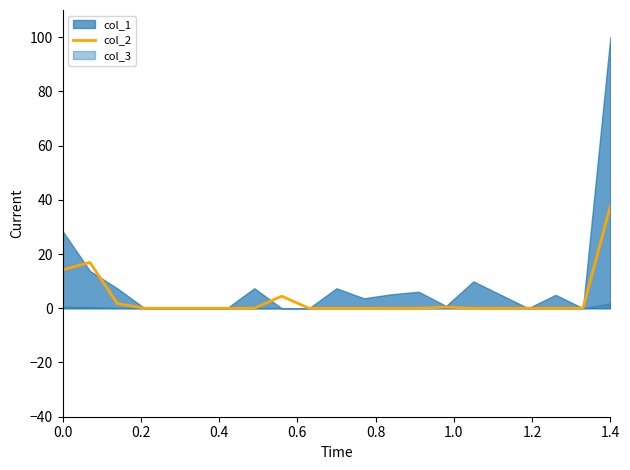

What is the value of the 1st point from the left?

14.2